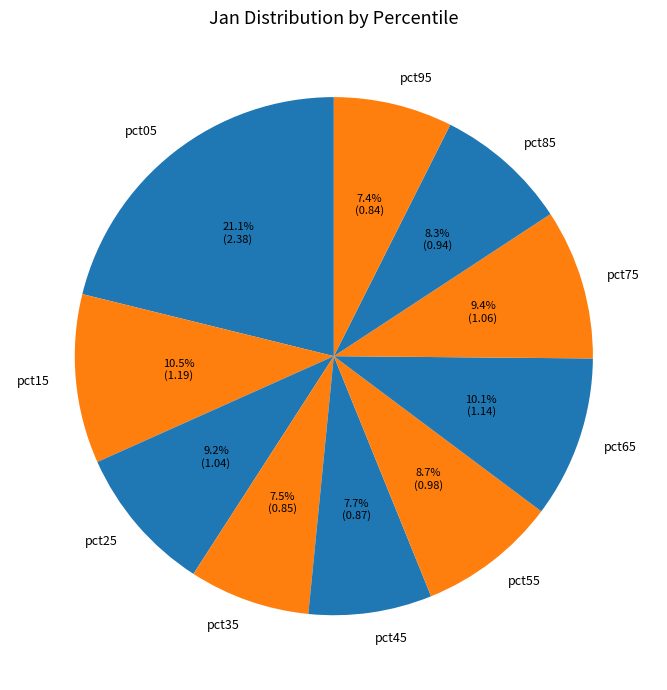

How many segments does this pie chart have?

10